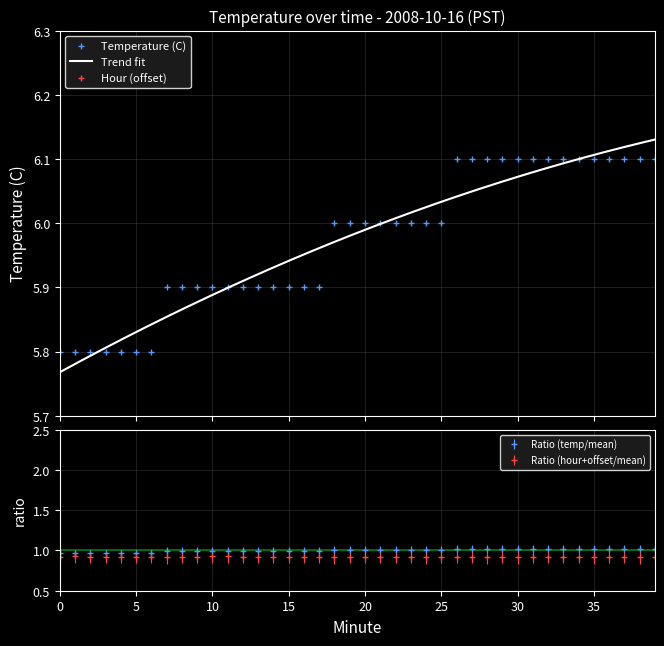

What is the approximate value at 6?

5.8